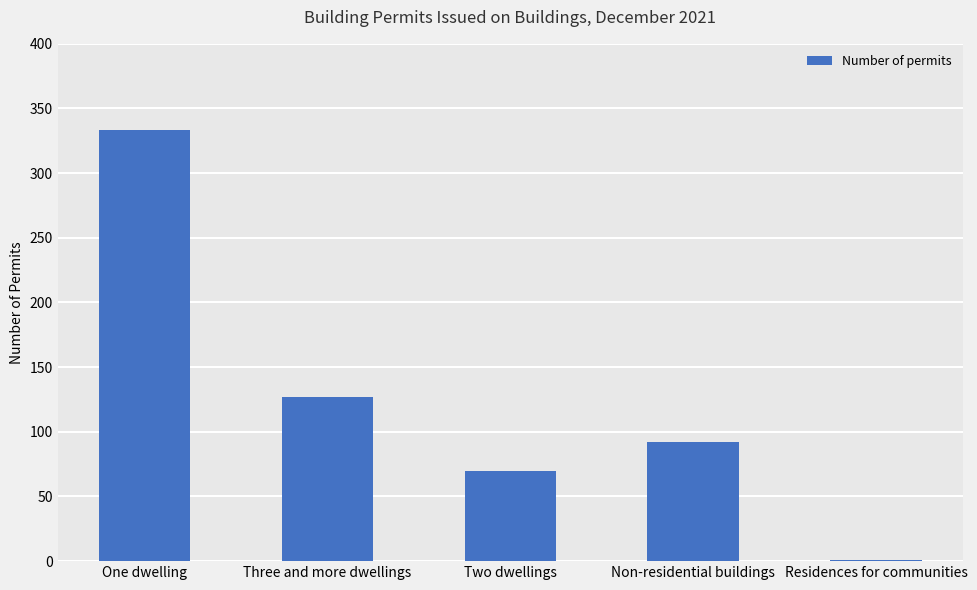

What is the ratio of the value at Three and more dwellings to the value at Two dwellings?

1.8